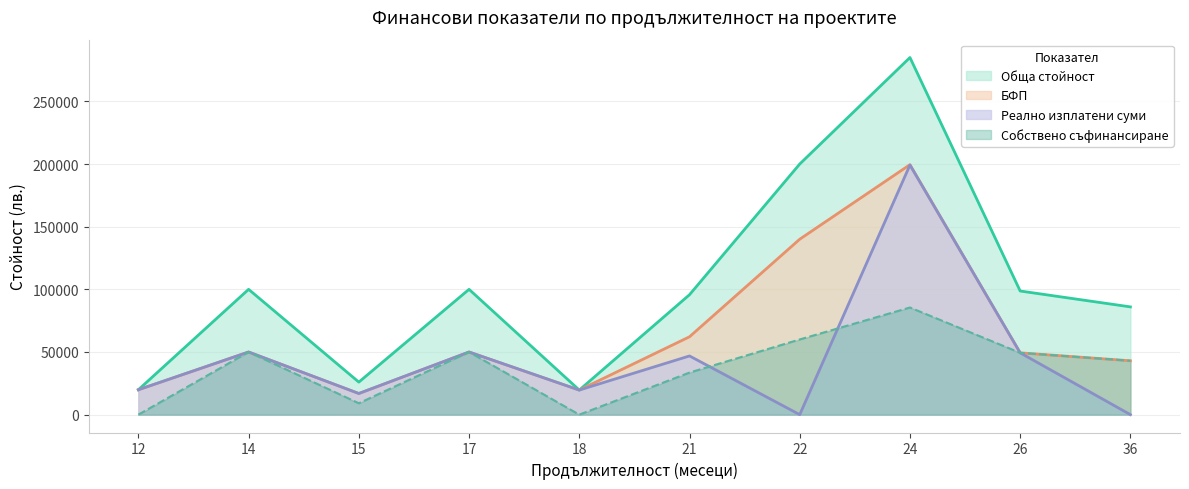

What is the minimum value for Обща стойност?

19620.0